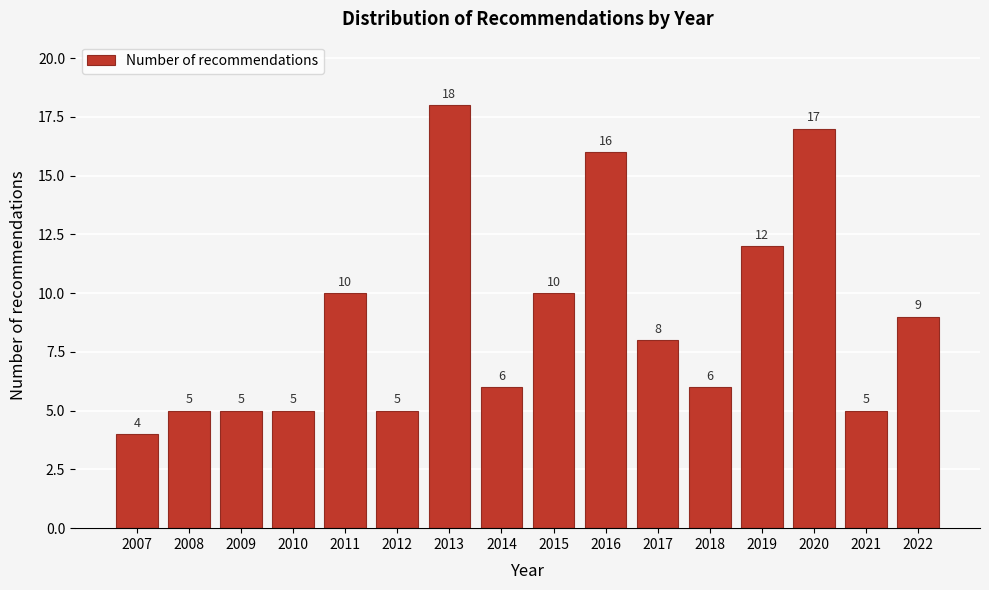

Reading left to right, extract all data points from this chart.

4	5	5	5	10	5	18	6	10	16	8	6	12	17	5	9